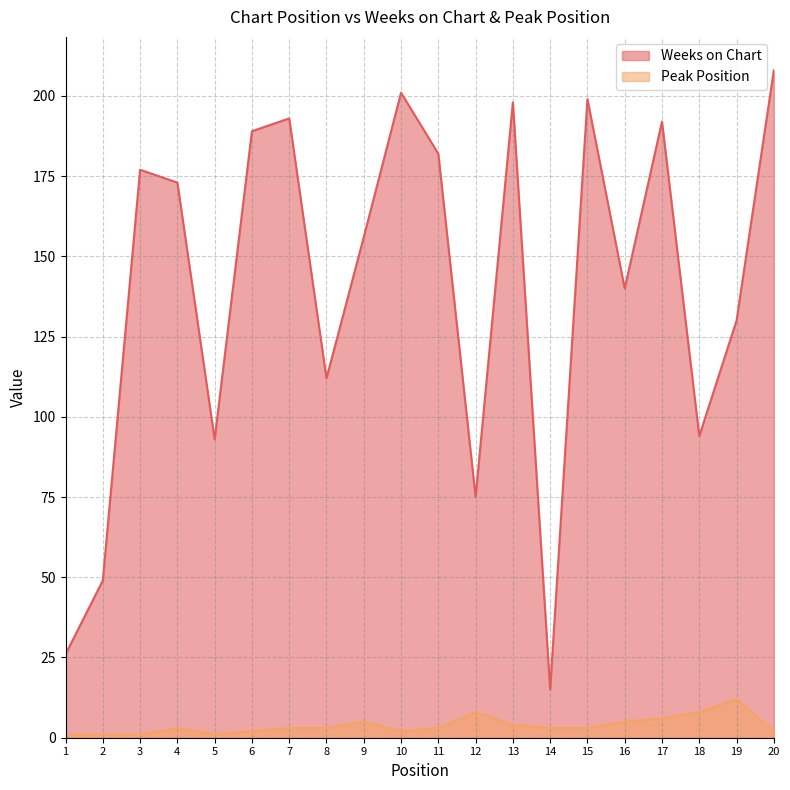

At which label does Peak Position reach its peak?

19